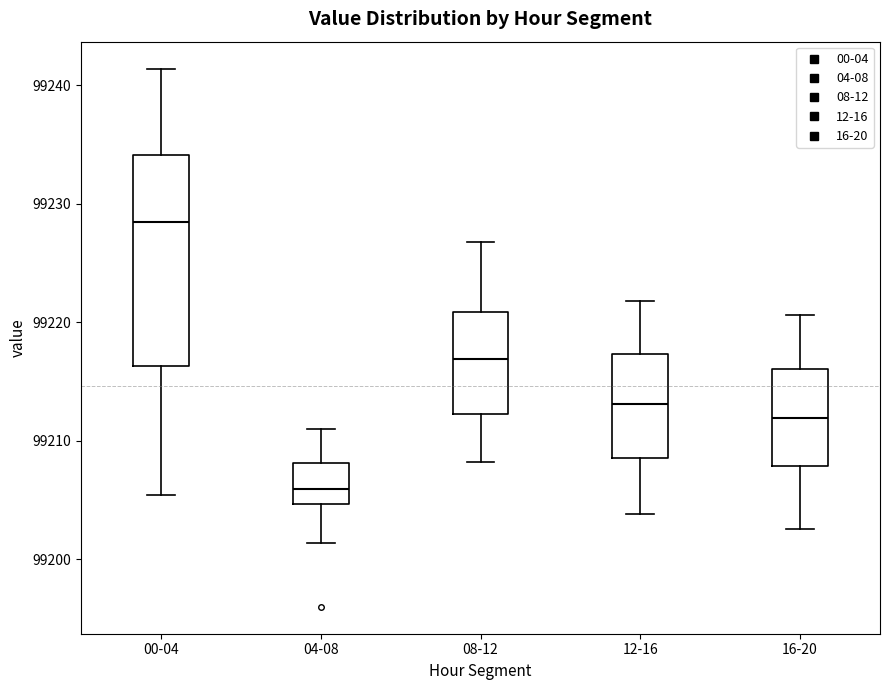

Reading left to right, read every box against the y-axis: the position of its median line, the range the box covers, and the ends of its whiskers. The values are not printed on the chart, so give them approximately, as read against the axis.

00-04: median 99229, box 99216 to 99234, whiskers 99205 to 99241
04-08: median 99206, box 99205 to 99208, whiskers 99201 to 99211
08-12: median 99217, box 99212 to 99221, whiskers 99208 to 99227
12-16: median 99213, box 99209 to 99217, whiskers 99204 to 99222
16-20: median 99212, box 99208 to 99216, whiskers 99203 to 99221